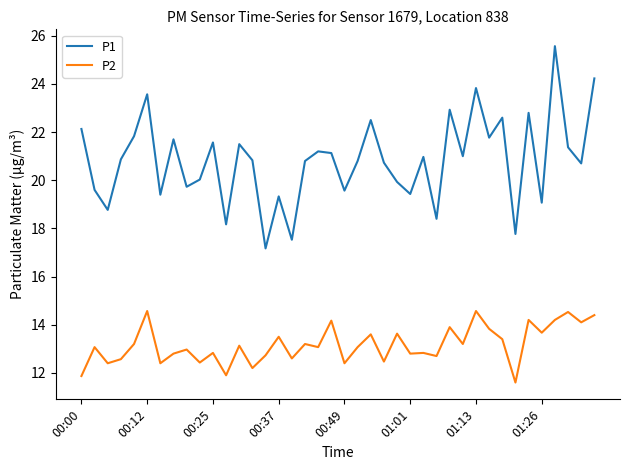

Rank the series by their average value, from highest to lowest.

P1, P2